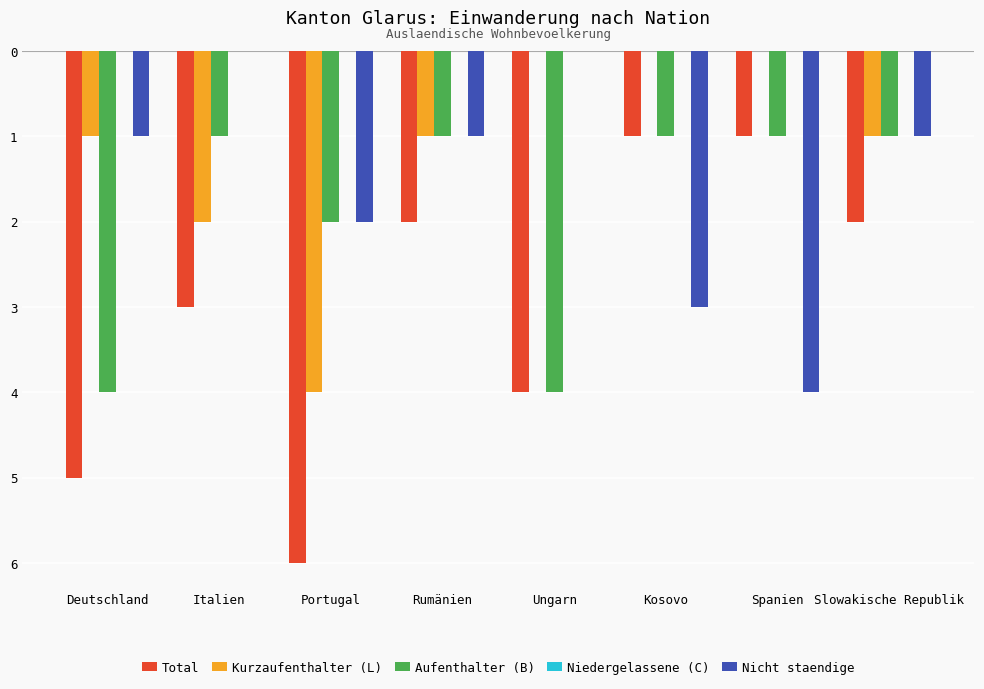

What is the spread (max minus min) of values at Spanien?

4